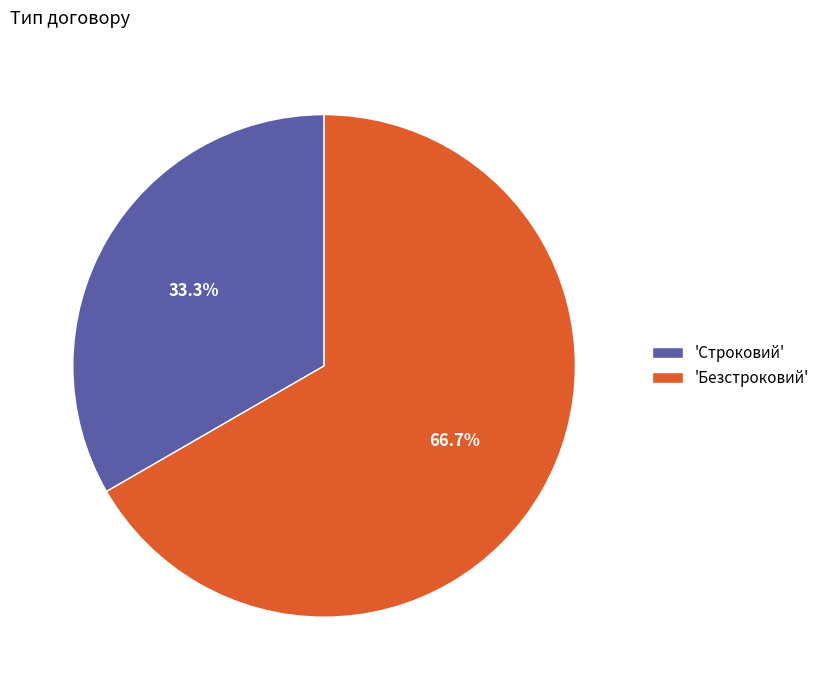

How many slices are in this pie chart?

2